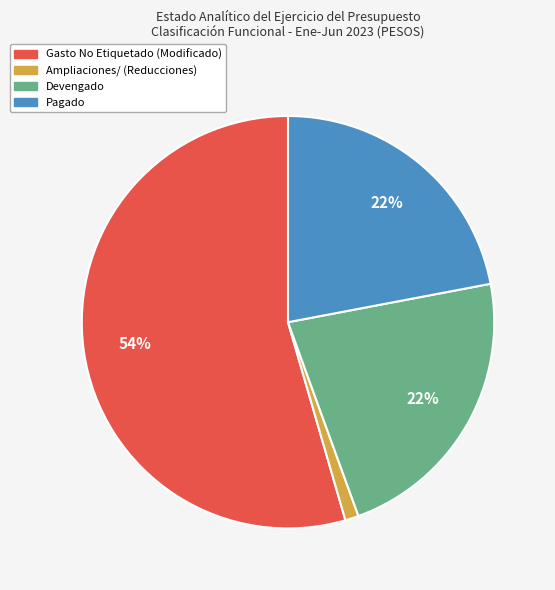

Which has a higher value, Pagado or Ampliaciones/ (Reducciones)?

Pagado